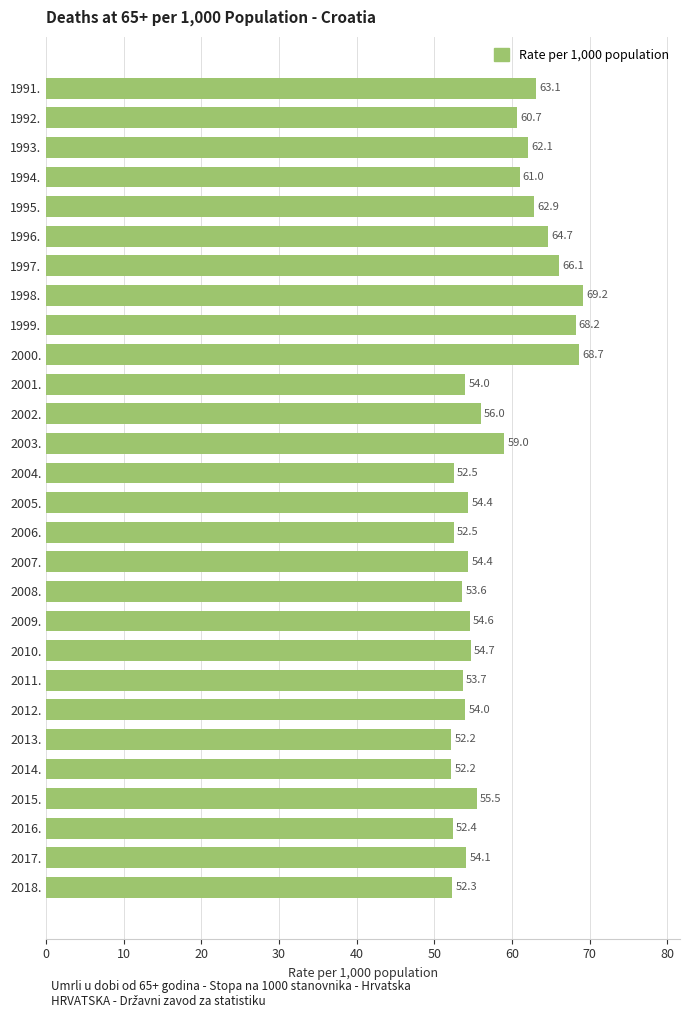

What is the difference between the maximum and second lowest values?

17.0